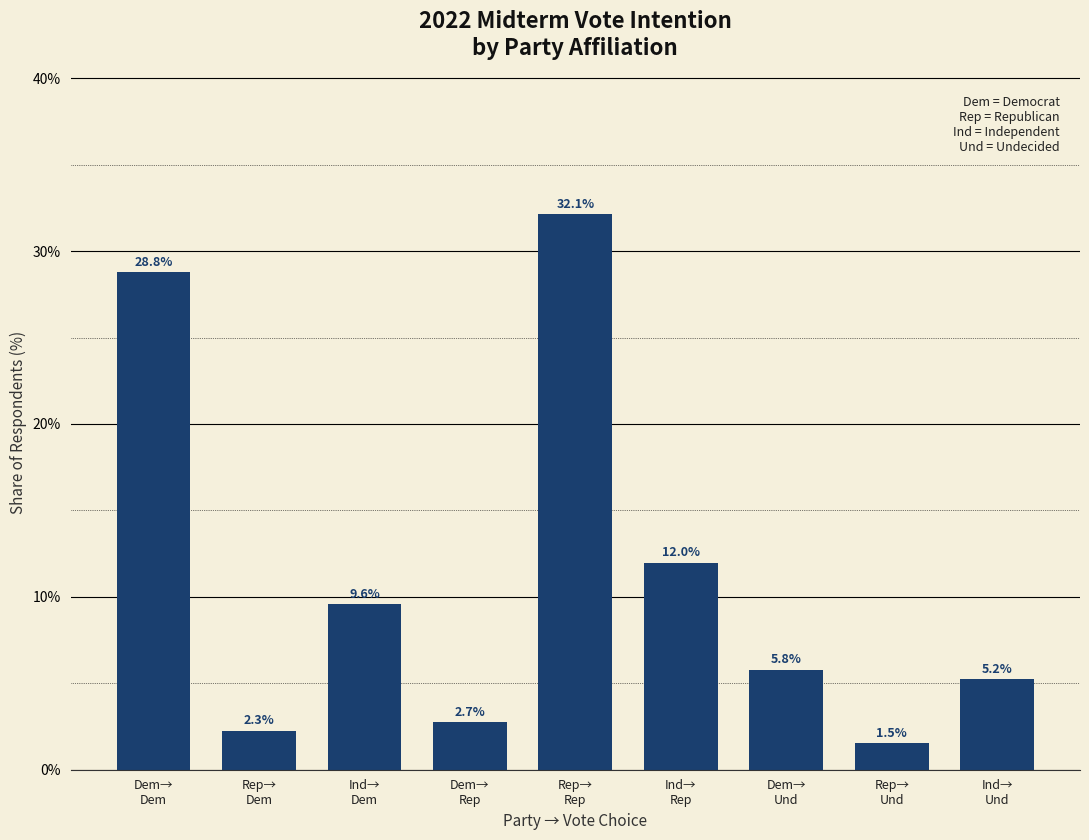

Reading right to left, list all the values displayed in this chart.

5.2	1.5	5.8	12.0	32.1	2.7	9.6	2.3	28.8